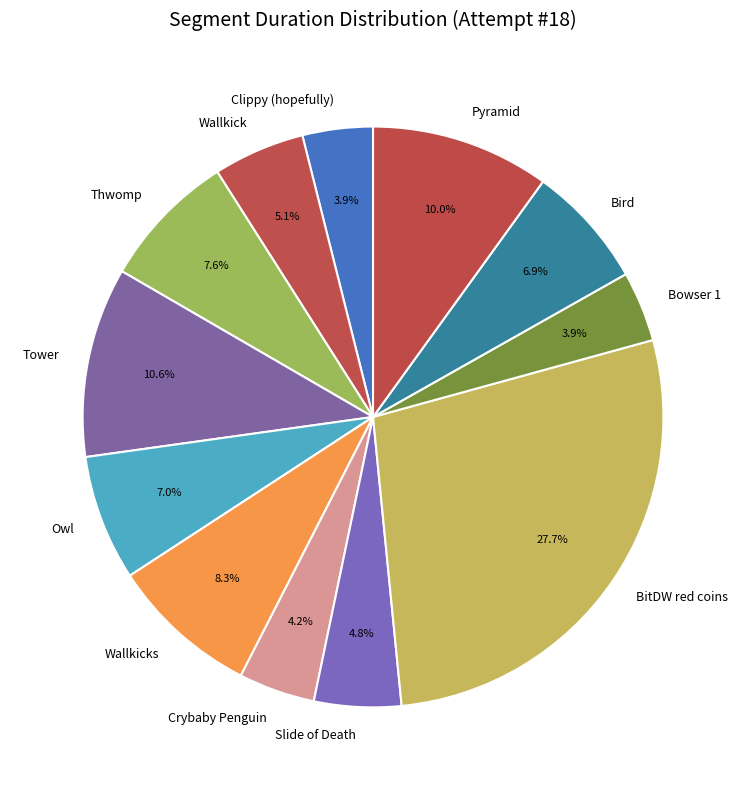

How many slices are in this pie chart?

12